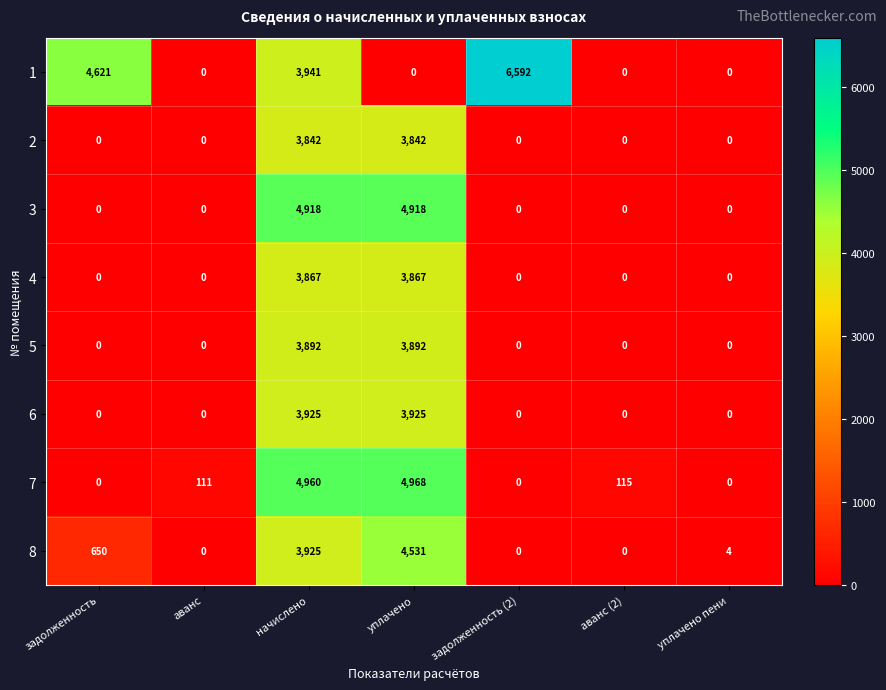

How many 4 values are between 0 and 3867?

7